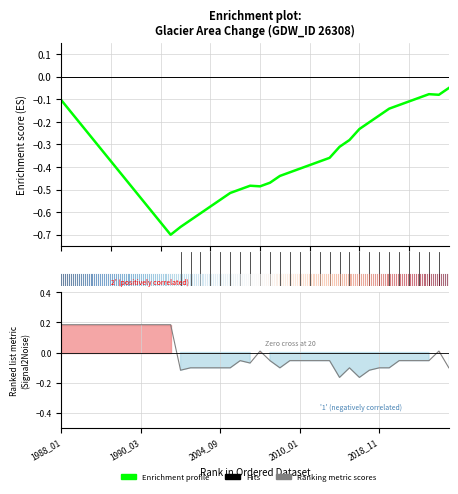

How many intersections are there between Ranking metric scores and Enrichment profile?

1